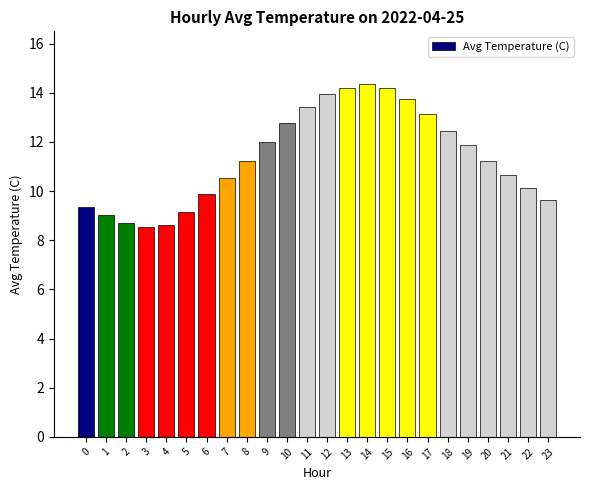

At which label does the data first exceed 11?

8